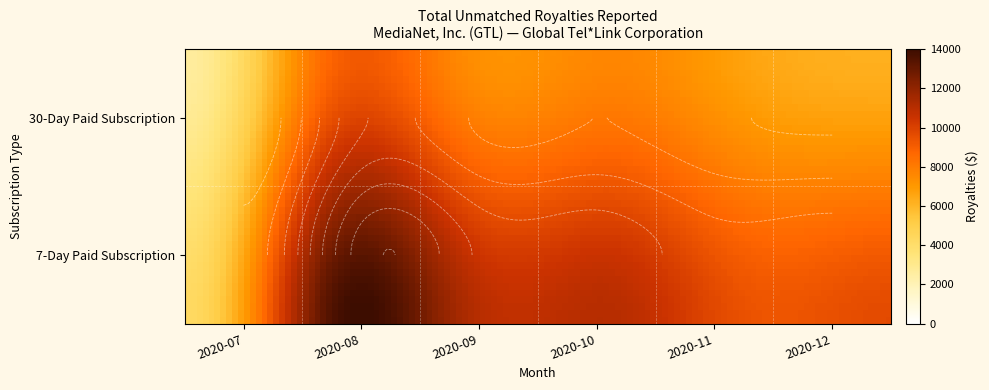

Is it true that 7-Day Paid Subscription equals 4499.3 at 2020-11?

False